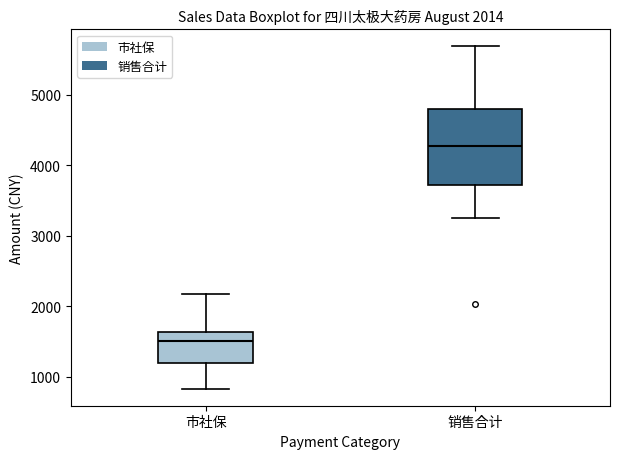

Which box's median line is the lowest?

市社保